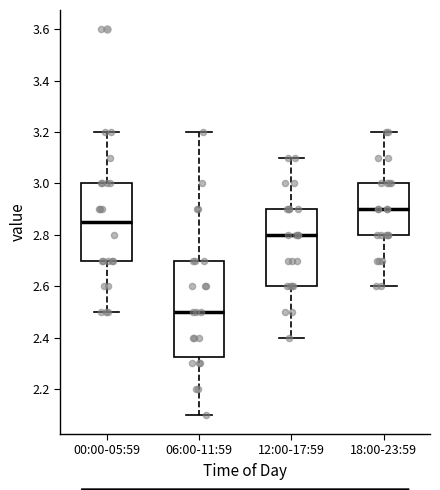

Reading left to right, transcribe this box plot: for each box, give where its median line is, the range the box spans, and where its two whiskers end, as read against the y-axis. The values are not printed on the chart, so give them approximately, as read against the axis.

00:00-05:59: median 2.86, box 2.70 to 3.00, whiskers 2.50 to 3.20
06:00-11:59: median 2.50, box 2.32 to 2.70, whiskers 2.10 to 3.20
12:00-17:59: median 2.80, box 2.60 to 2.90, whiskers 2.40 to 3.10
18:00-23:59: median 2.90, box 2.80 to 3.00, whiskers 2.60 to 3.20